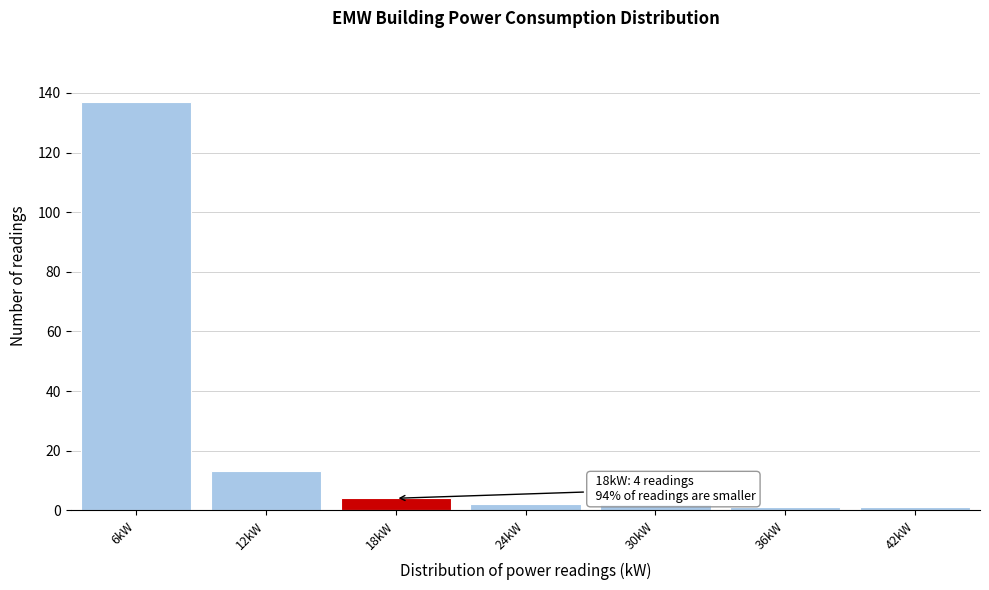

Which range on the x-axis has the tallest bar?

3 to 9